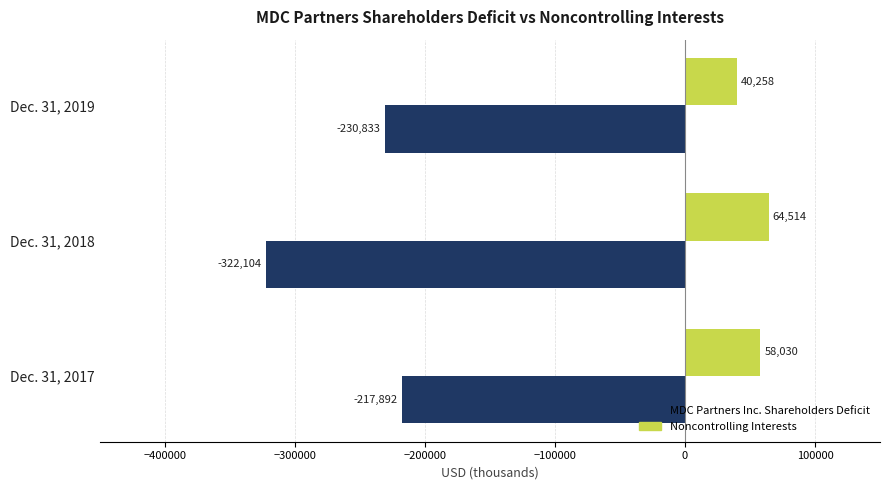

Where is MDC Partners Inc. Shareholders Deficit nearest to the value -269998?

Dec. 31, 2019